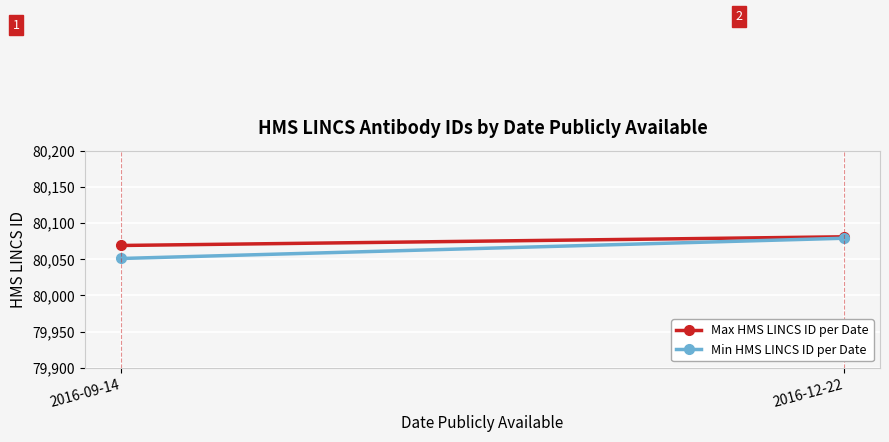

List the labels in order of Max HMS LINCS ID per Date value, smallest first.

2016-09-14, 2016-12-22